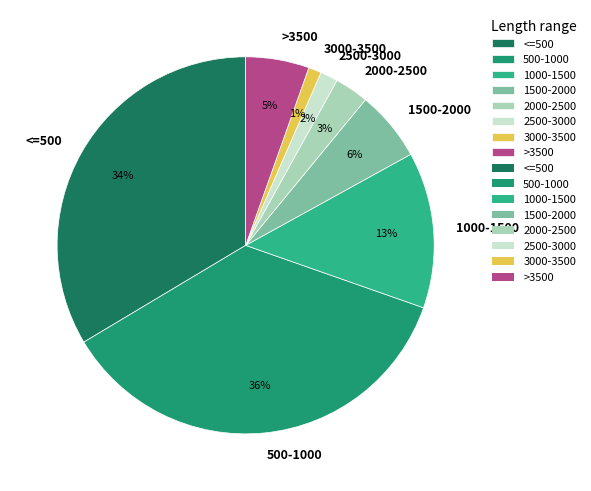

Is there a majority slice in this chart?

No